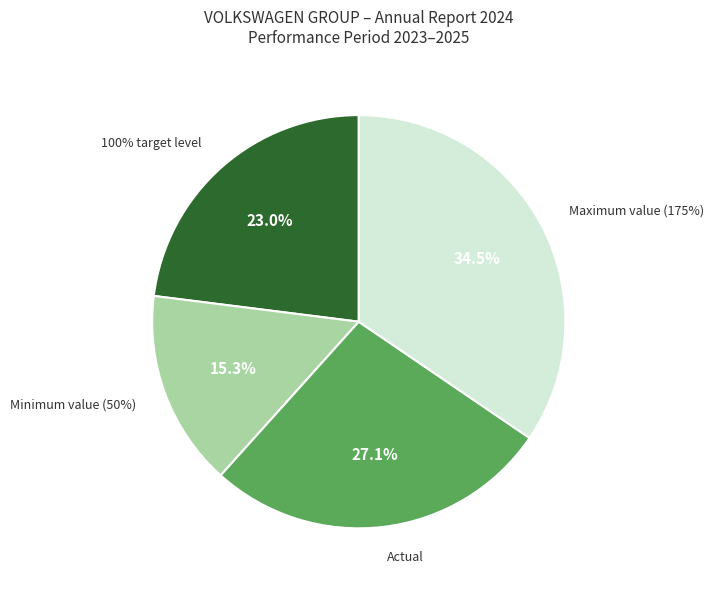

How many slices are in this pie chart?

4